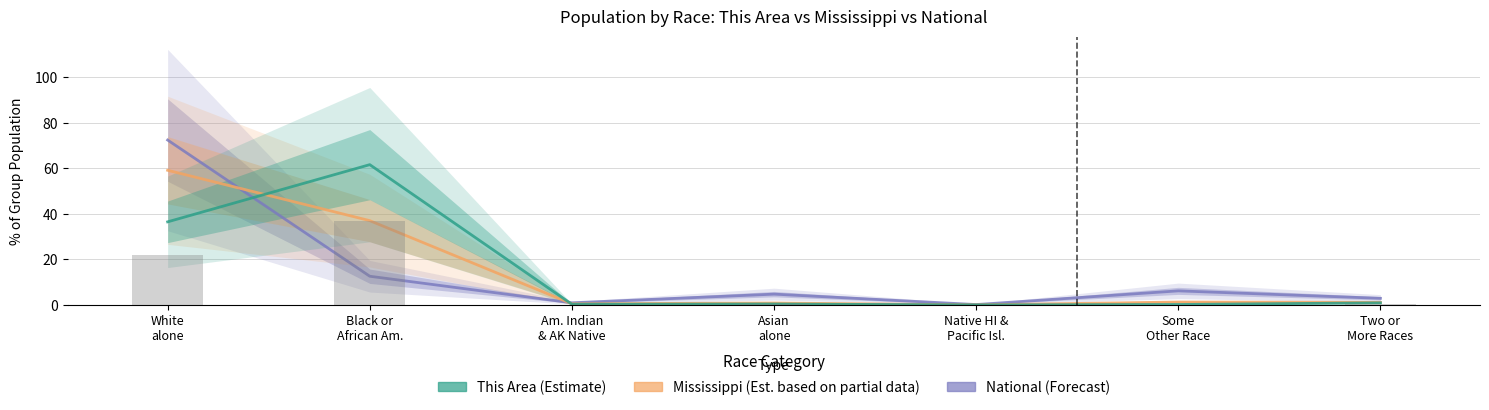

What is the spread (max minus min) of values at Some
Other Race?

6.0